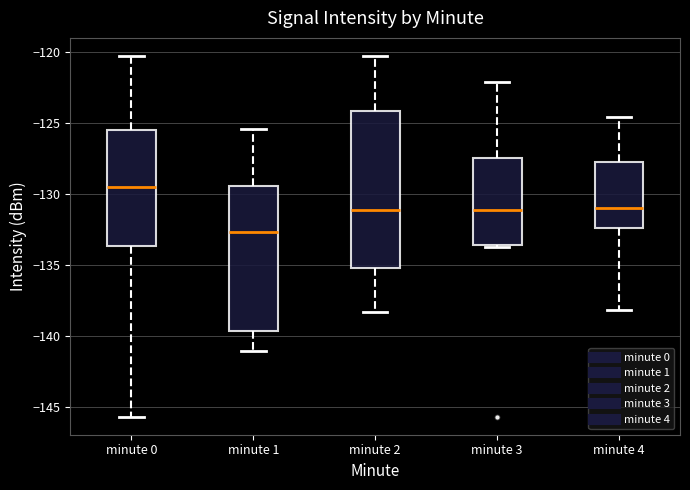

Which box's median line is the highest?

minute 0